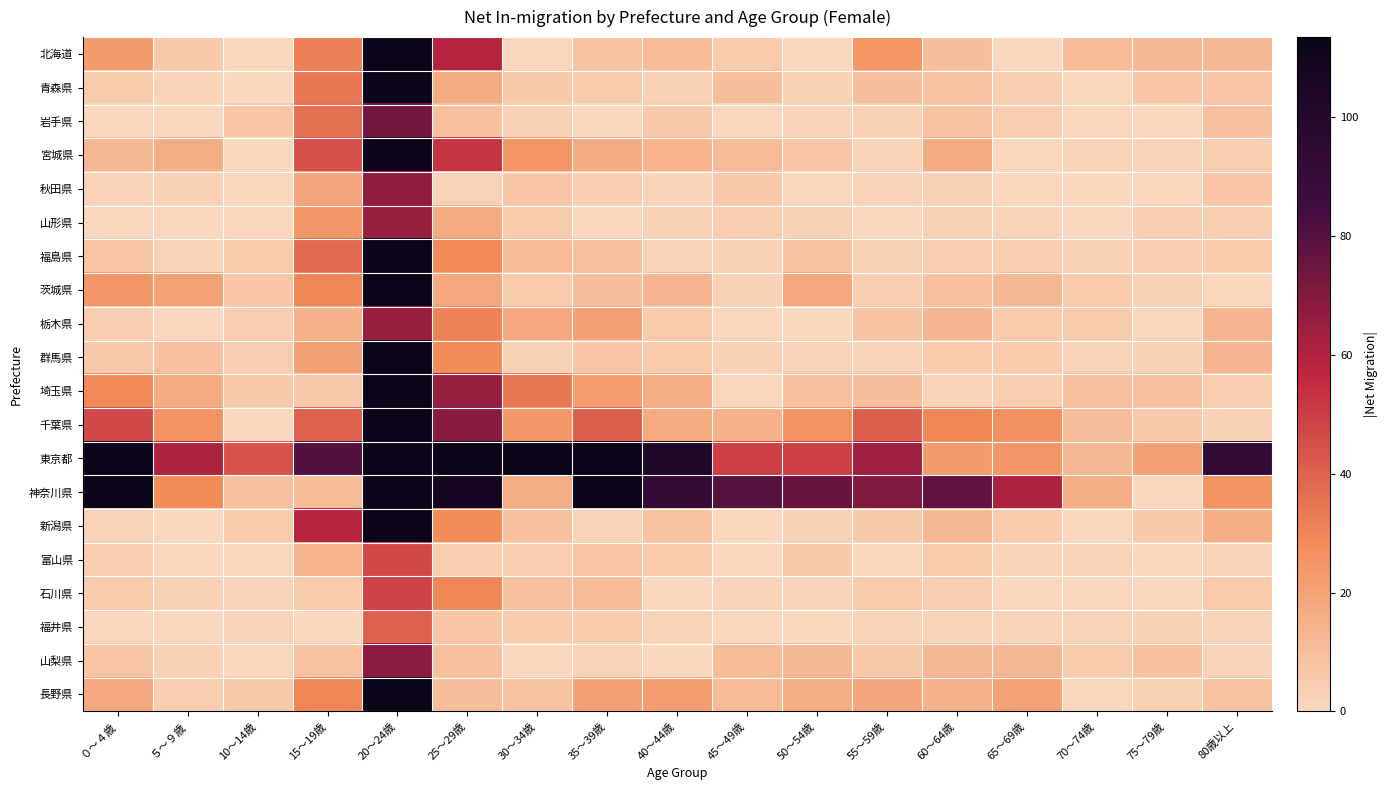

Reading left to right, transcribe all the data shown in this chart.

北海道: ０～４歳=23	５～９歳=6	10～14歳=1	15～19歳=32	20～24歳=178	25～29歳=59	30～34歳=1	35～39歳=8	40～44歳=11	45～49歳=5	50～54歳=1	55～59歳=25	60～64歳=10	65～69歳=0	70～74歳=11	75～79歳=12	80歳以上=12
青森県: ０～４歳=5	５～９歳=2	10～14歳=0	15～19歳=34	20～24歳=113	25～29歳=17	30～34歳=6	35～39歳=5	40～44歳=3	45～49歳=10	50～54歳=3	55～59歳=10	60～64歳=8	65～69歳=4	70～74歳=1	75～79歳=7	80歳以上=7
岩手県: ０～４歳=1	５～９歳=0	10～14歳=7	15～19歳=36	20～24歳=74	25～29歳=9	30～34歳=3	35～39歳=0	40～44歳=6	45～49歳=1	50～54歳=2	55～59歳=3	60～64歳=8	65～69歳=4	70～74歳=1	75～79歳=1	80歳以上=9
宮城県: ０～４歳=12	５～９歳=16	10～14歳=0	15～19歳=45	20～24歳=186	25～29歳=53	30～34歳=25	35～39歳=17	40～44歳=14	45～49歳=11	50～54歳=7	55～59歳=2	60～64歳=17	65～69歳=1	70～74歳=2	75～79歳=2	80歳以上=4
秋田県: ０～４歳=2	５～９歳=3	10～14歳=1	15～19歳=19	20～24歳=67	25～29歳=2	30～34歳=7	35～39歳=4	40～44歳=2	45～49歳=6	50～54歳=1	55～59歳=2	60～64歳=3	65～69歳=1	70～74歳=0	75～79歳=1	80歳以上=7
山形県: ０～４歳=0	５～９歳=1	10～14歳=1	15～19歳=24	20～24歳=66	25～29歳=17	30～34歳=5	35～39歳=1	40～44歳=3	45～49歳=4	50～54歳=3	55～59歳=0	60～64歳=3	65～69歳=2	70～74歳=0	75～79歳=4	80歳以上=4
福島県: ０～４歳=7	５～９歳=2	10～14歳=5	15～19歳=38	20～24歳=141	25～29歳=29	30～34歳=11	35～39歳=9	40～44歳=2	45～49歳=3	50～54歳=8	55～59歳=3	60～64歳=4	65～69歳=4	70～74歳=3	75～79歳=4	80歳以上=5
茨城県: ０～４歳=24	５～９歳=20	10～14歳=7	15～19歳=30	20～24歳=124	25～29歳=18	30～34歳=5	35～39歳=10	40～44歳=13	45～49歳=3	50～54歳=18	55～59歳=4	60～64歳=9	65～69歳=12	70～74歳=5	75～79歳=3	80歳以上=1
栃木県: ０～４歳=4	５～９歳=1	10～14歳=4	15～19歳=15	20～24歳=66	25～29歳=31	30～34歳=18	35～39歳=21	40～44歳=5	45～49歳=1	50～54歳=0	55～59歳=8	60～64歳=13	65～69歳=5	70～74歳=5	75～79歳=1	80歳以上=13
群馬県: ０～４歳=6	５～９歳=9	10～14歳=4	15～19歳=21	20～24歳=125	25～29歳=28	30～34歳=3	35～39歳=7	40～44歳=5	45～49歳=3	50～54歳=2	55～59歳=2	60～64歳=5	65～69歳=5	70～74歳=2	75～79歳=3	80歳以上=13
埼玉県: ０～４歳=29	５～９歳=17	10～14歳=6	15～19歳=6	20～24歳=147	25～29歳=66	30～34歳=34	35～39歳=22	40～44歳=16	45～49歳=1	50～54歳=9	55～59歳=10	60～64歳=2	65～69歳=4	70～74歳=9	75～79歳=9	80歳以上=4
千葉県: ０～４歳=47	５～９歳=26	10～14歳=0	15～19歳=40	20～24歳=224	25～29歳=69	30～34歳=24	35～39歳=41	40～44歳=17	45～49歳=15	50～54歳=26	55～59歳=41	60～64歳=30	65～69歳=27	70～74歳=10	75～79歳=6	80歳以上=3
東京都: ０～４歳=225	５～９歳=61	10～14歳=44	15～19歳=81	20～24歳=888	25～29歳=749	30～34歳=206	35～39歳=181	40～44歳=103	45～49歳=50	50～54歳=50	55～59歳=64	60～64歳=23	65～69歳=24	70～74歳=12	75～79歳=21	80歳以上=92
神奈川県: ０～４歳=172	５～９歳=28	10～14歳=9	15～19歳=11	20～24歳=145	25～29歳=107	30～34歳=16	35～39歳=127	40～44歳=91	45～49歳=80	50～54歳=76	55～59歳=71	60～64歳=78	65～69歳=61	70～74歳=16	75～79歳=0	80歳以上=26
新潟県: ０～４歳=2	５～９歳=1	10～14歳=5	15～19歳=59	20～24歳=178	25～29歳=28	30～34歳=9	35～39歳=2	40～44歳=8	45～49歳=1	50～54歳=3	55～59歳=6	60～64歳=12	65～69歳=5	70～74歳=1	75～79歳=6	80歳以上=16
富山県: ０～４歳=4	５～９歳=1	10～14歳=1	15～19歳=14	20～24歳=47	25～29歳=4	30～34歳=4	35～39歳=7	40～44歳=5	45～49歳=0	50～54歳=6	55～59歳=1	60～64歳=5	65～69歳=2	70～74歳=2	75～79歳=0	80歳以上=2
石川県: ０～４歳=5	５～９歳=3	10～14歳=2	15～19歳=5	20～24歳=49	25～29歳=30	30～34歳=9	35～39歳=11	40～44歳=0	45～49歳=2	50～54歳=2	55～59歳=5	60～64歳=4	65～69歳=1	70～74歳=1	75～79歳=1	80歳以上=5
福井県: ０～４歳=1	５～９歳=0	10～14歳=2	15～19歳=1	20～24歳=40	25～29歳=7	30～34歳=5	35～39歳=5	40～44歳=2	45～49歳=1	50～54歳=0	55～59歳=2	60～64歳=2	65～69歳=2	70～74歳=2	75～79歳=3	80歳以上=2
山梨県: ０～４歳=7	５～９歳=3	10～14歳=1	15～19歳=8	20～24歳=68	25～29歳=9	30～34歳=0	35～39歳=2	40～44歳=0	45～49歳=11	50～54歳=12	55～59歳=6	60～64歳=12	65～69歳=12	70～74歳=5	75～79歳=9	80歳以上=2
長野県: ０～４歳=18	５～９歳=4	10～14歳=6	15～19歳=30	20～24歳=123	25～29歳=10	30～34歳=8	35～39歳=21	40～44歳=22	45～49歳=11	50～54歳=16	55～59歳=19	60～64歳=15	65～69歳=20	70～74歳=1	75～79歳=3	80歳以上=8